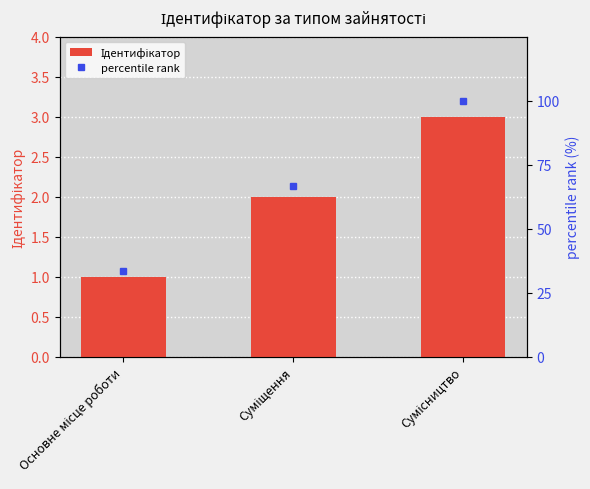

What is the difference between the highest and lowest values at Суміщення?

64.7